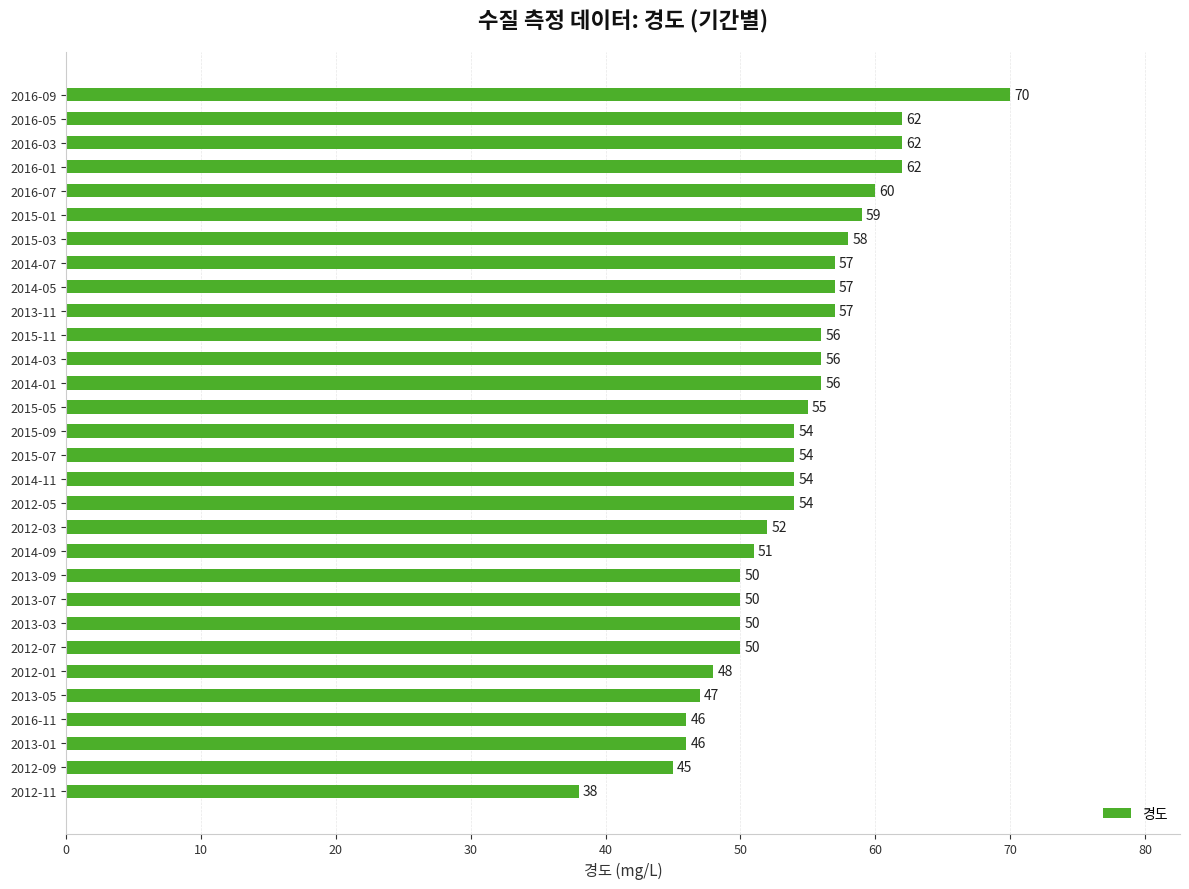

How many values are below 54?

12